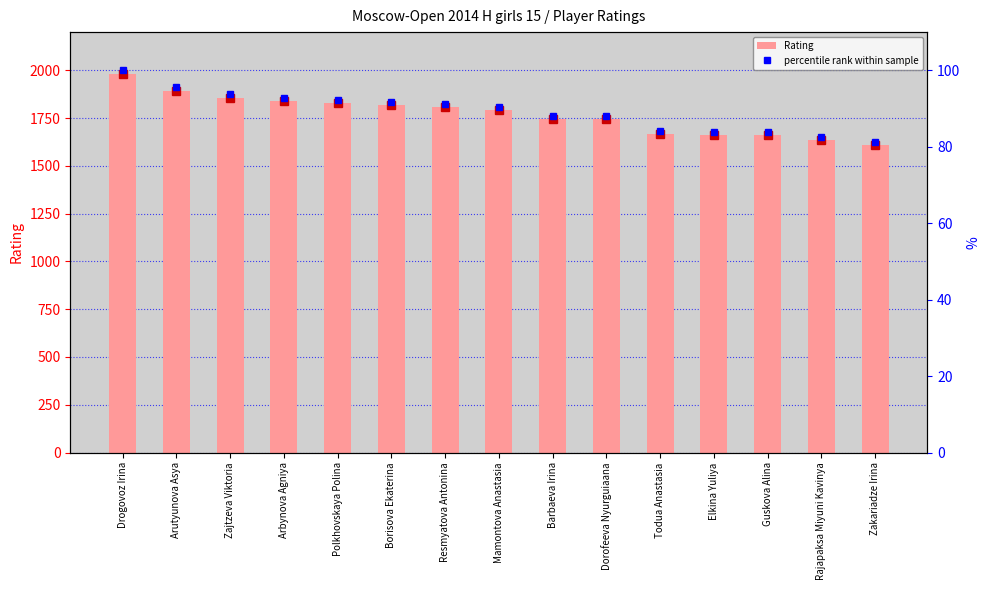

The Rating series shows 1746.0 at Dorofeeva Nyurguiaana. True or false?

True